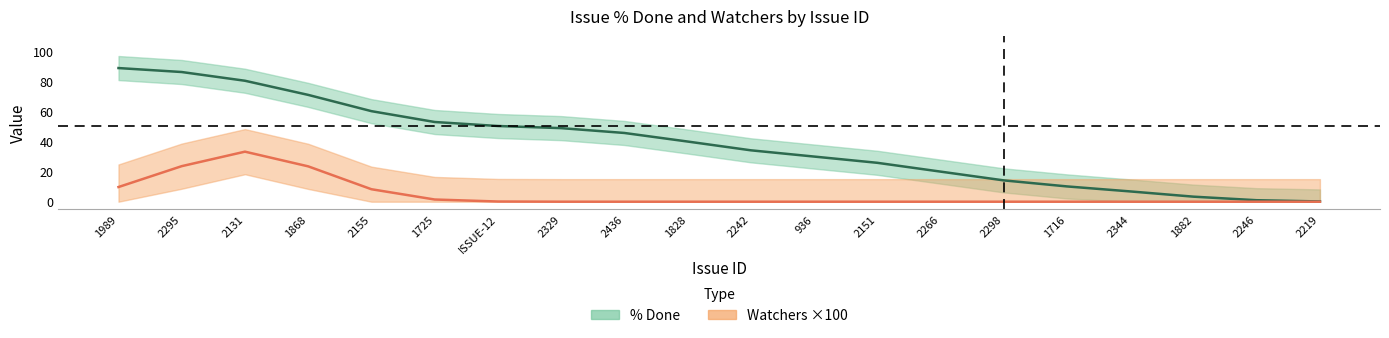

How many categories are shown in the chart?

20